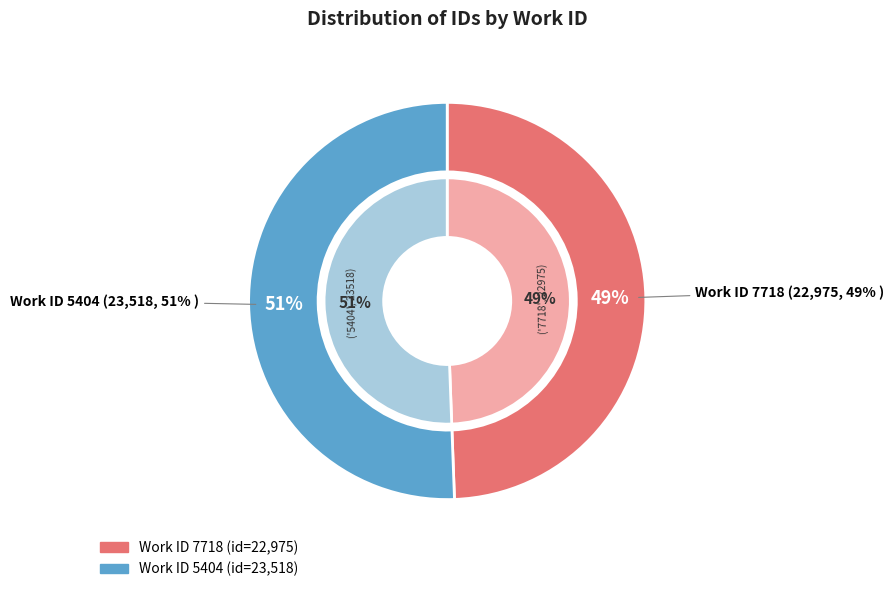

Which has a higher value, 7718 or 5404?

5404